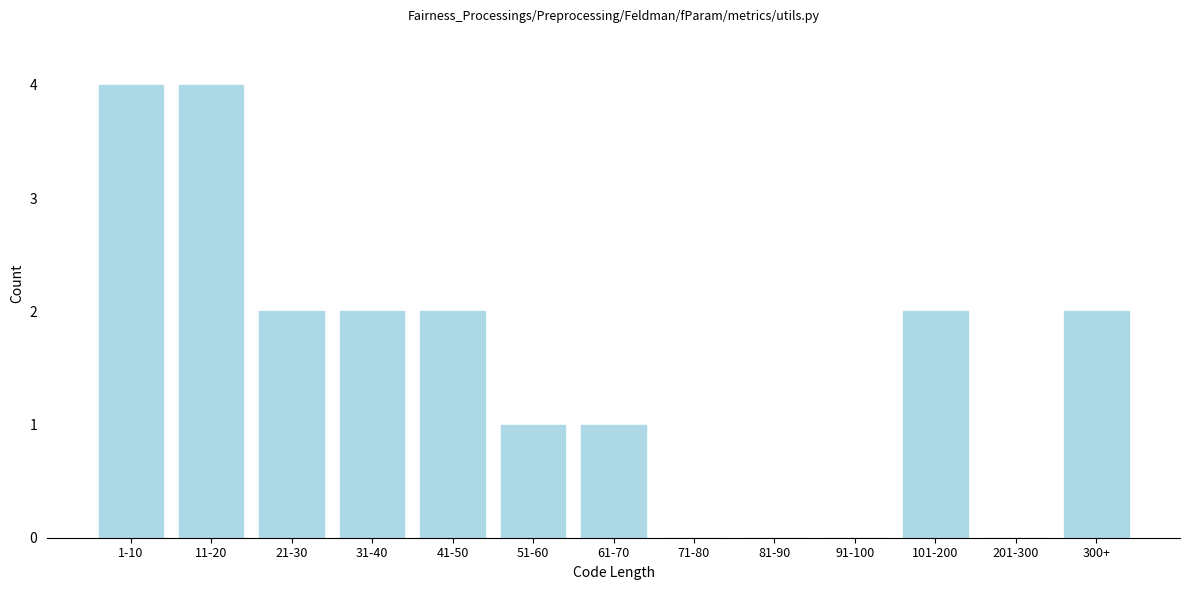

Reading left to right, list all the values displayed in this chart.

1-10=4	11-20=4	21-30=2	31-40=2	41-50=2	51-60=1	61-70=1	71-80=0	81-90=0	91-100=0	101-200=2	201-300=0	300+=2